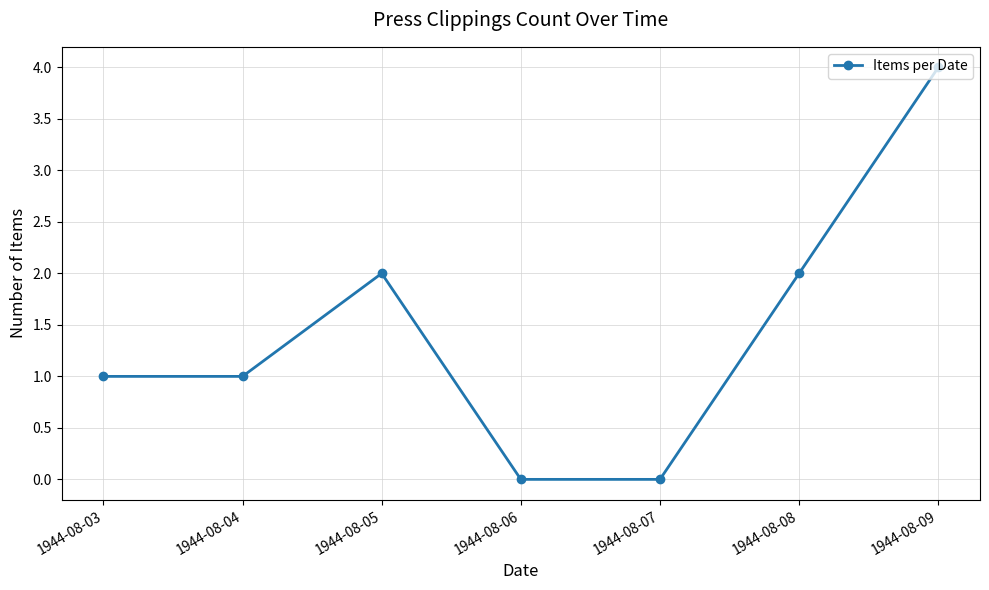

Reading right to left, list all the values displayed in this chart.

4	2	0	0	2	1	1